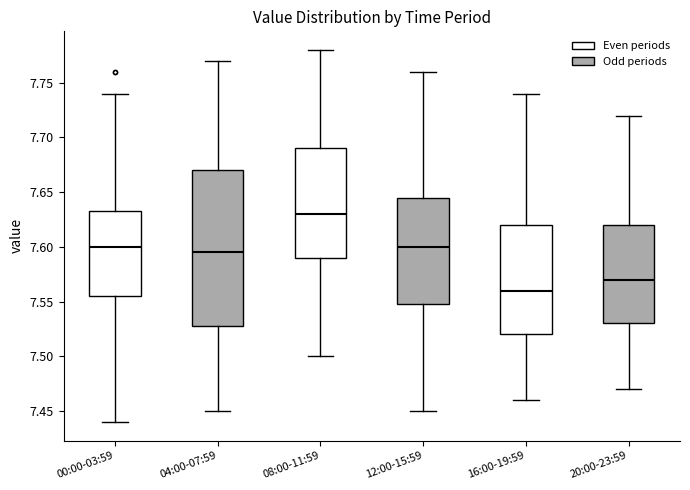

Which box's median line is the lowest?

16:00-19:59